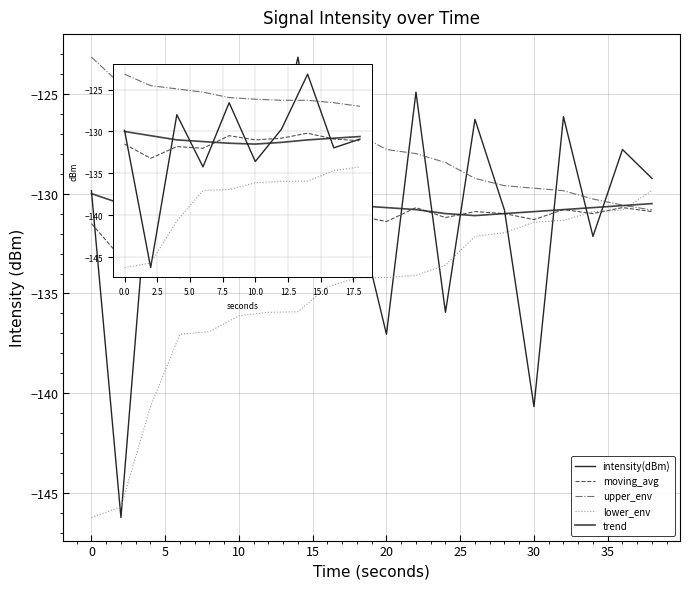

Which series has the largest total across all categories?

upper_env